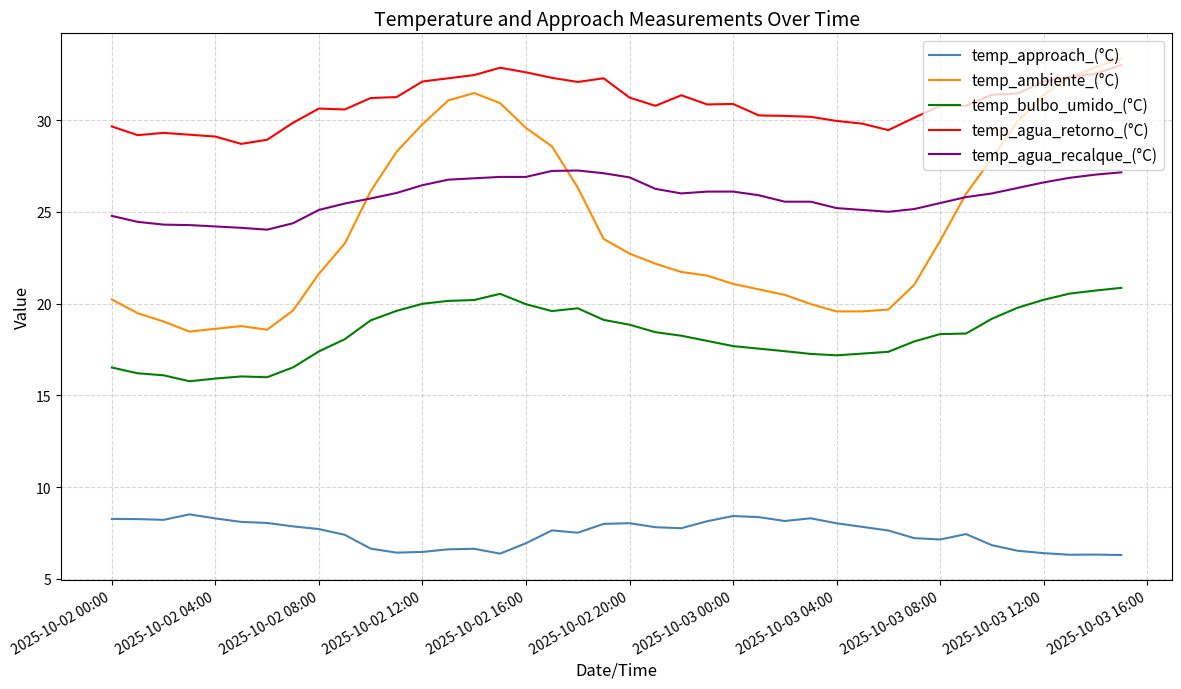

Which series has the largest total across all categories?

temp_agua_retorno_(°C)